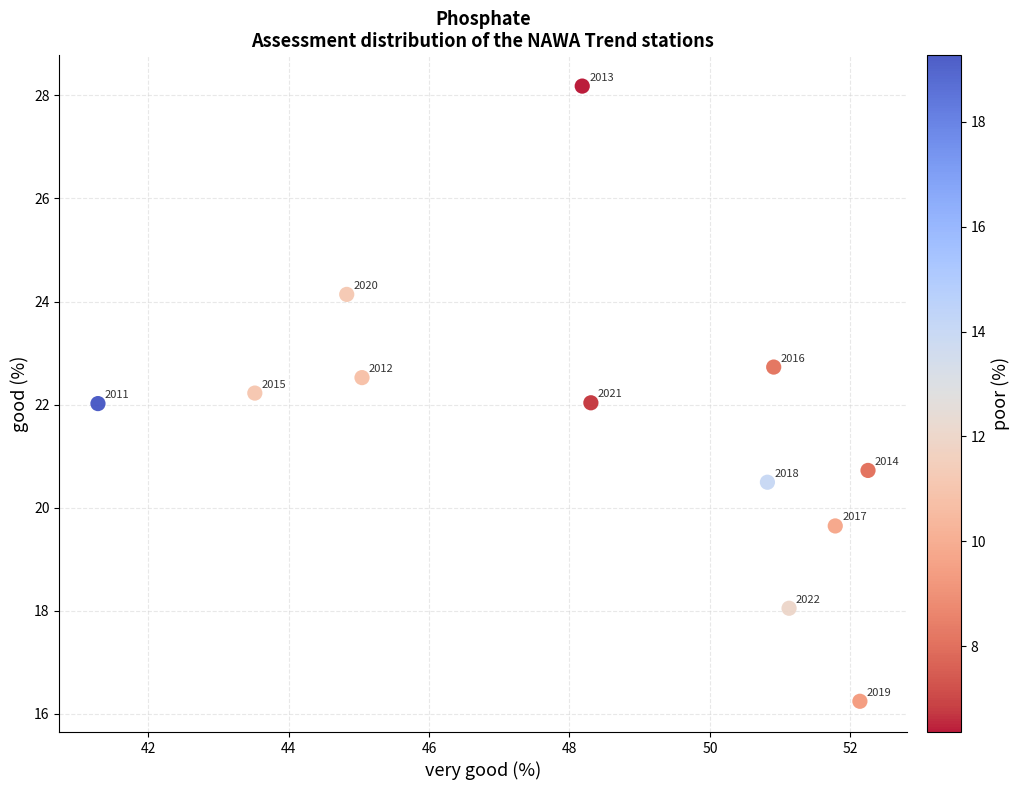

What Y value in the scatter plot is closest to 22?

22.0